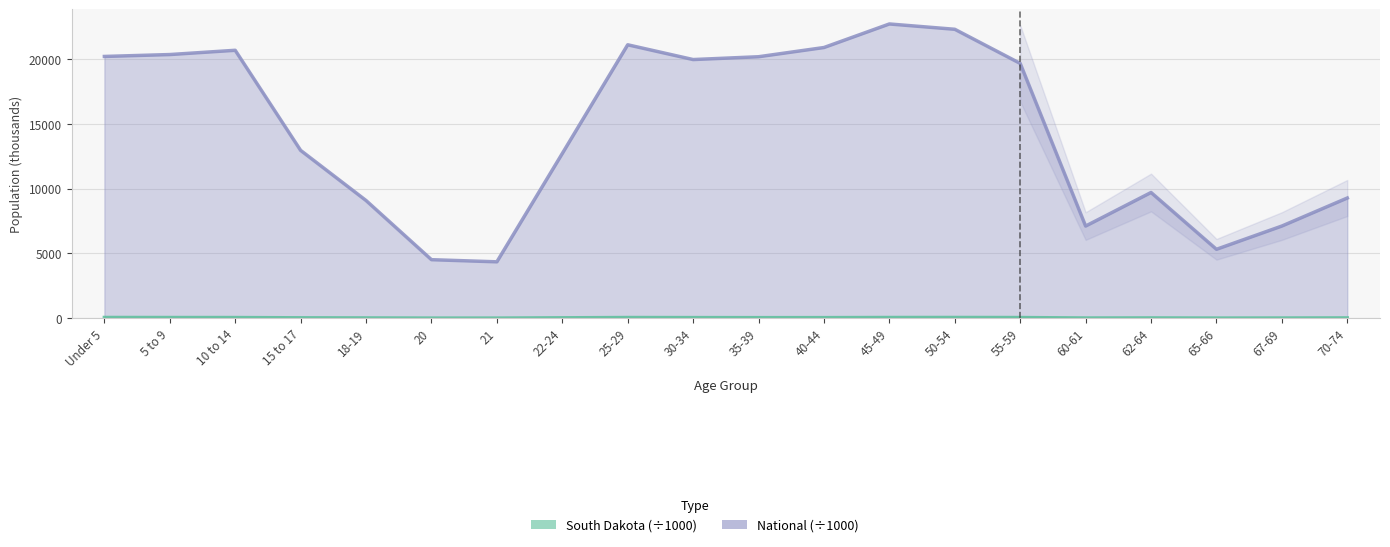

True or false: National and South Dakota intersect in this chart.

False